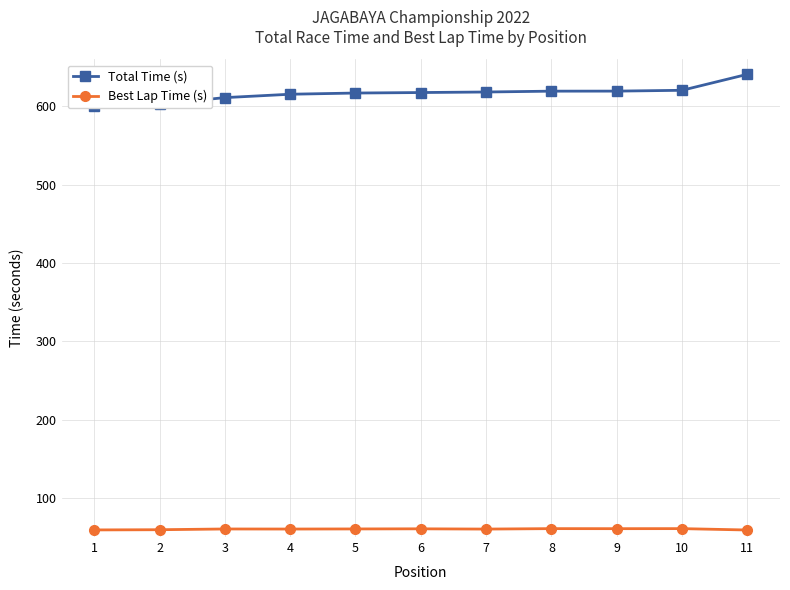

Which series has the largest total across all categories?

Total Time (s)